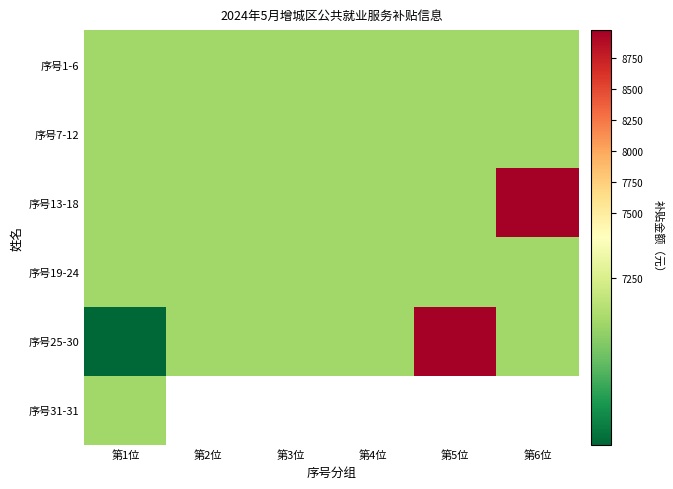

What is the highest value of the 序号7-12 series?

7192.1